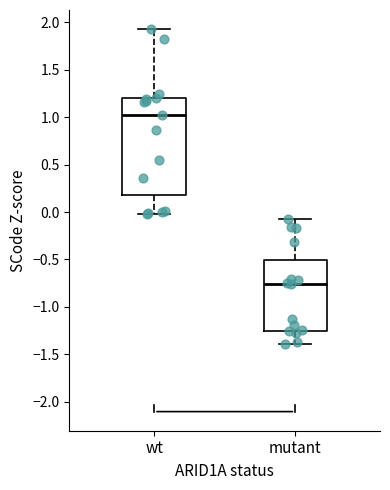

Reading left to right, transcribe this box plot: for each box, give where its median line is, the range the box spans, and where its two whiskers end, as read against the y-axis. The values are not printed on the chart, so give them approximately, as read against the axis.

wt: median 1.00, box 0.20 to 1.20, whiskers 0.00 to 1.95
mutant: median -0.75, box -1.25 to -0.50, whiskers -1.40 to -0.10